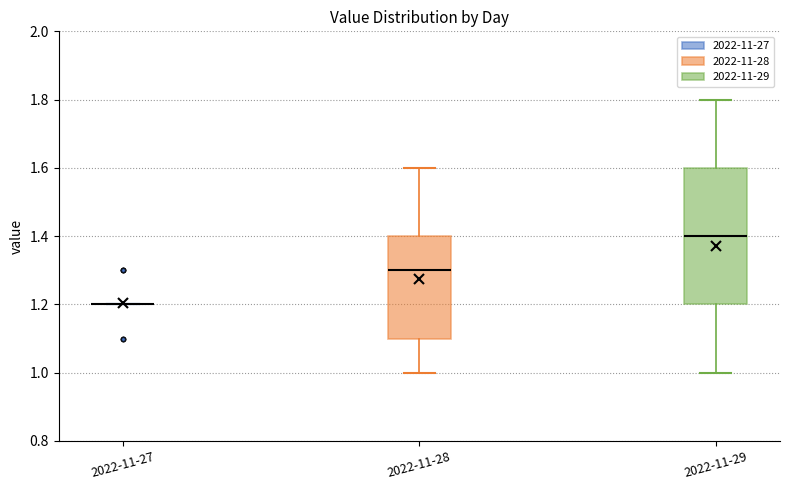

Reading left to right, transcribe this box plot: for each box, give where its median line is, the range the box spans, and where its two whiskers end, as read against the y-axis. The values are not printed on the chart, so give them approximately, as read against the axis.

2022-11-27: box collapsed to a line at 1.2, whiskers 1.2 to 1.2
2022-11-28: median 1.3, box 1.1 to 1.4, whiskers 1.0 to 1.6
2022-11-29: median 1.4, box 1.2 to 1.6, whiskers 1.0 to 1.8